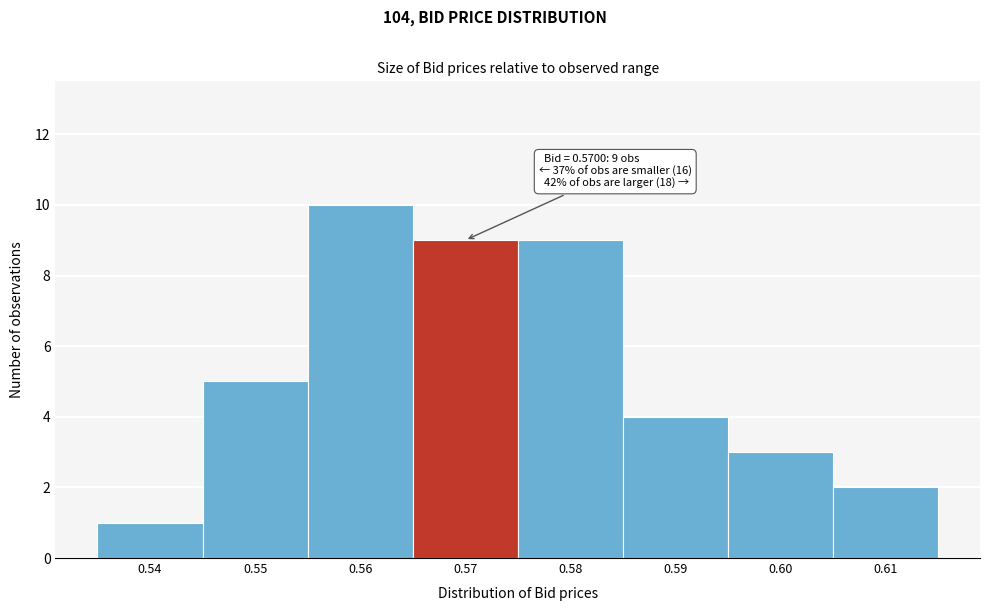

Which range on the x-axis has the tallest bar?

0.555 to 0.565